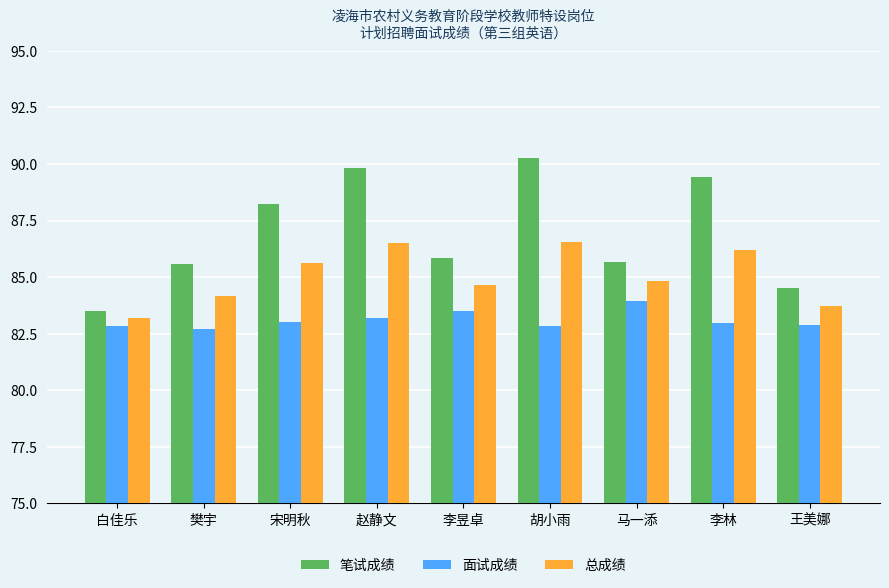

Rank the series at 马一添 from highest to lowest value.

笔试成绩, 总成绩, 面试成绩